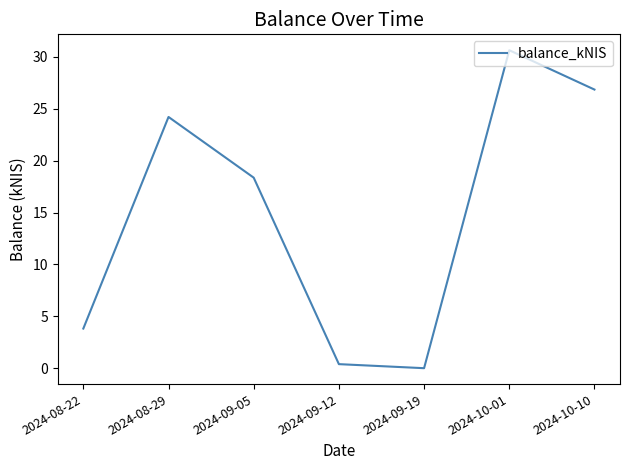

How many distinct data groups are displayed?

1